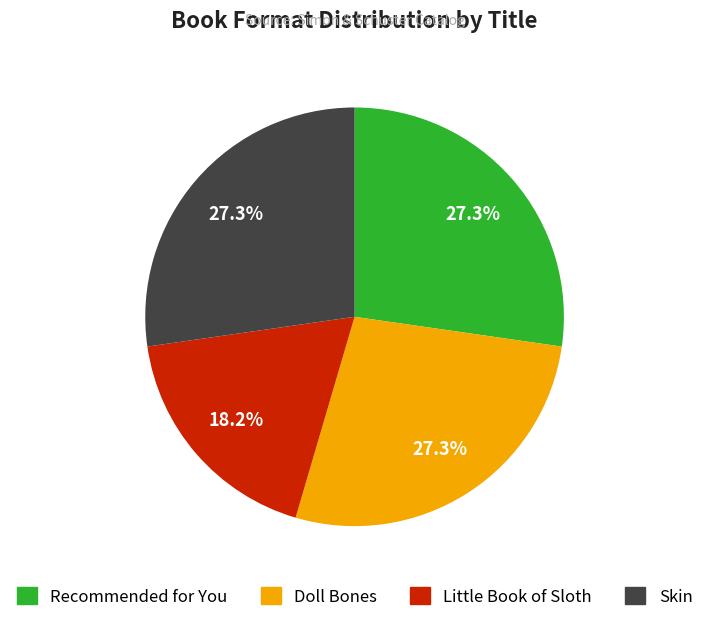

The Skin slice represents 27% of the pie. True or false?

True